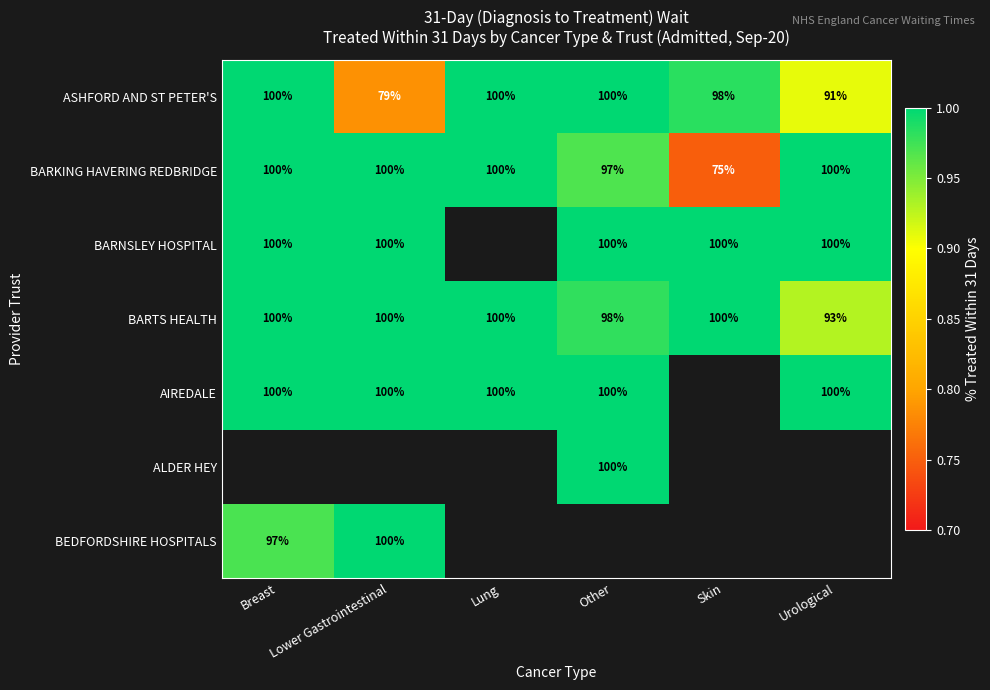

List the labels in order of BARNSLEY HOSPITAL value, smallest first.

Breast, Lower Gastrointestinal, Lung, Other, Skin, Urological